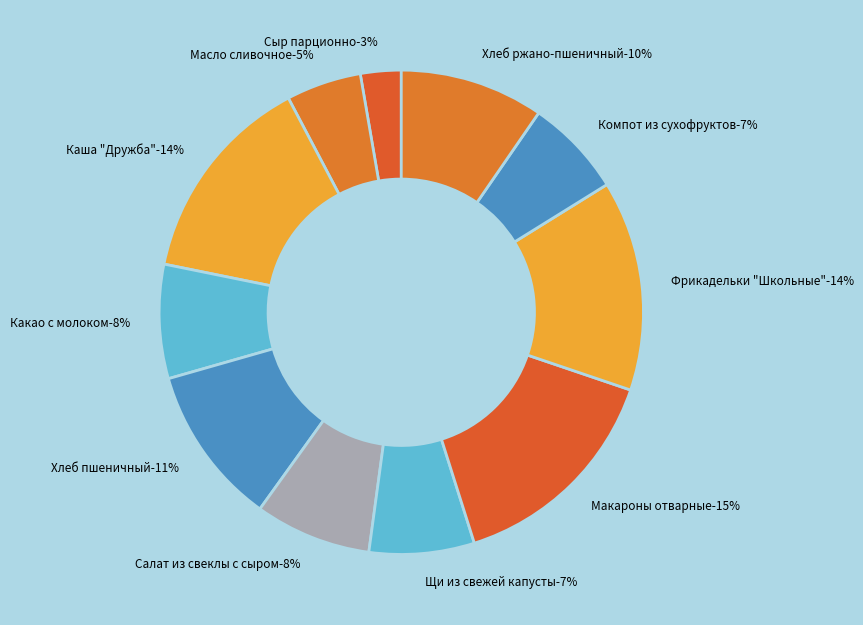

Which category has the biggest portion of the pie?

Макароны отварные